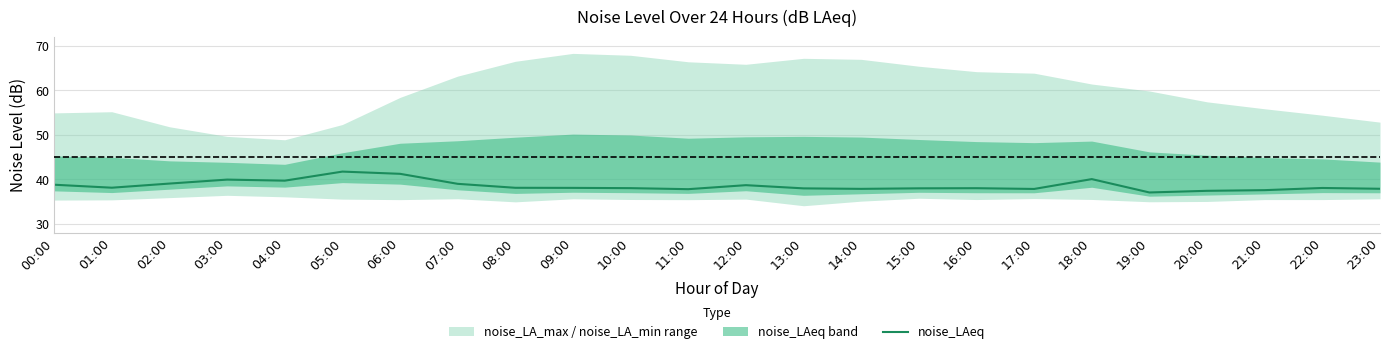

At which category does the chart reach its minimum across all series?

19:00